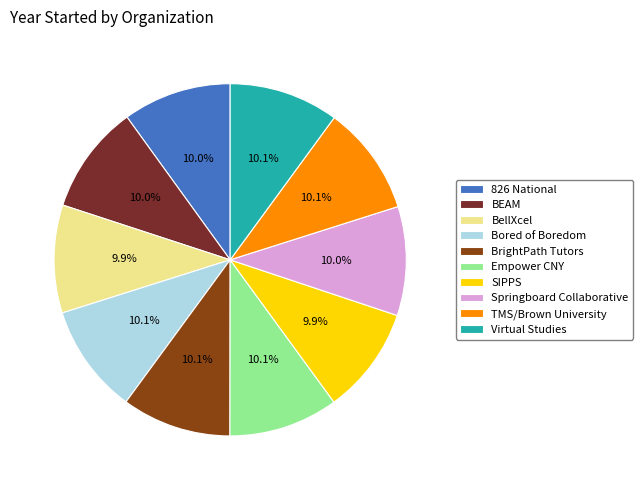

What percentage is the BrightPath Tutors slice, to the nearest percent?

10%